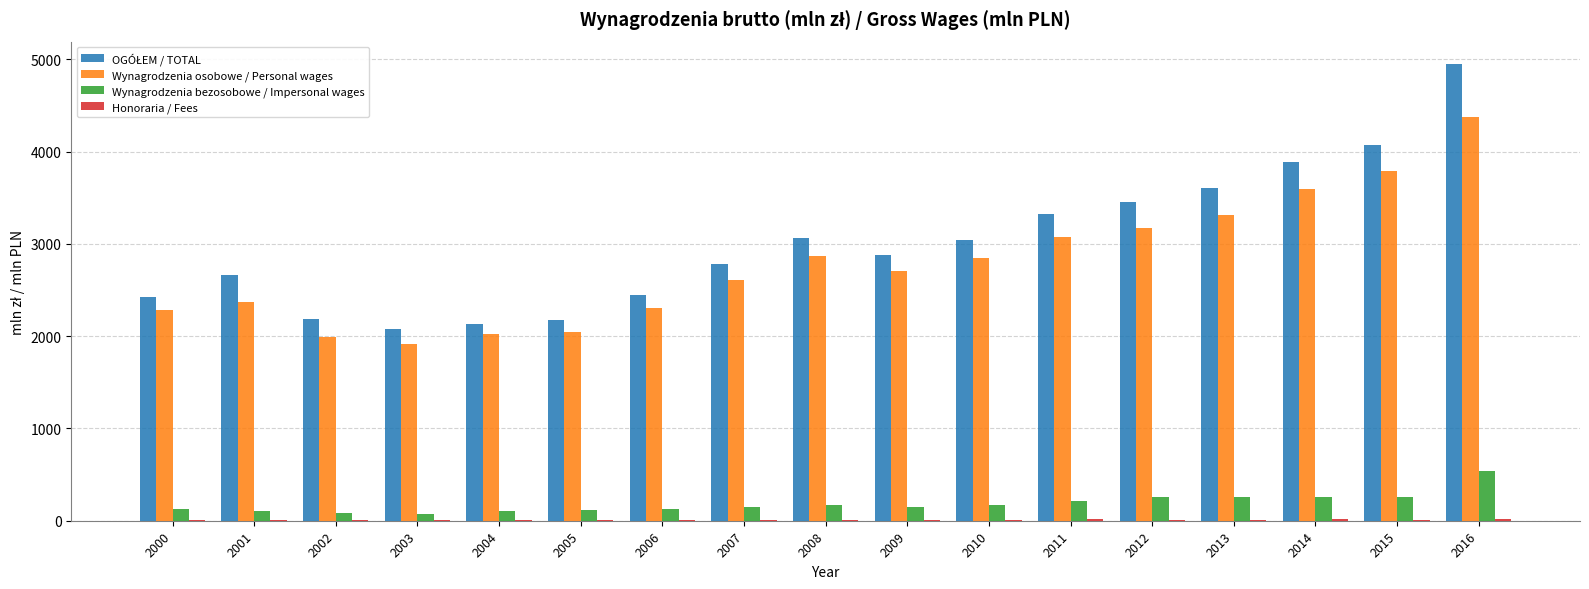

At which category is the sum across all series the highest?

2016